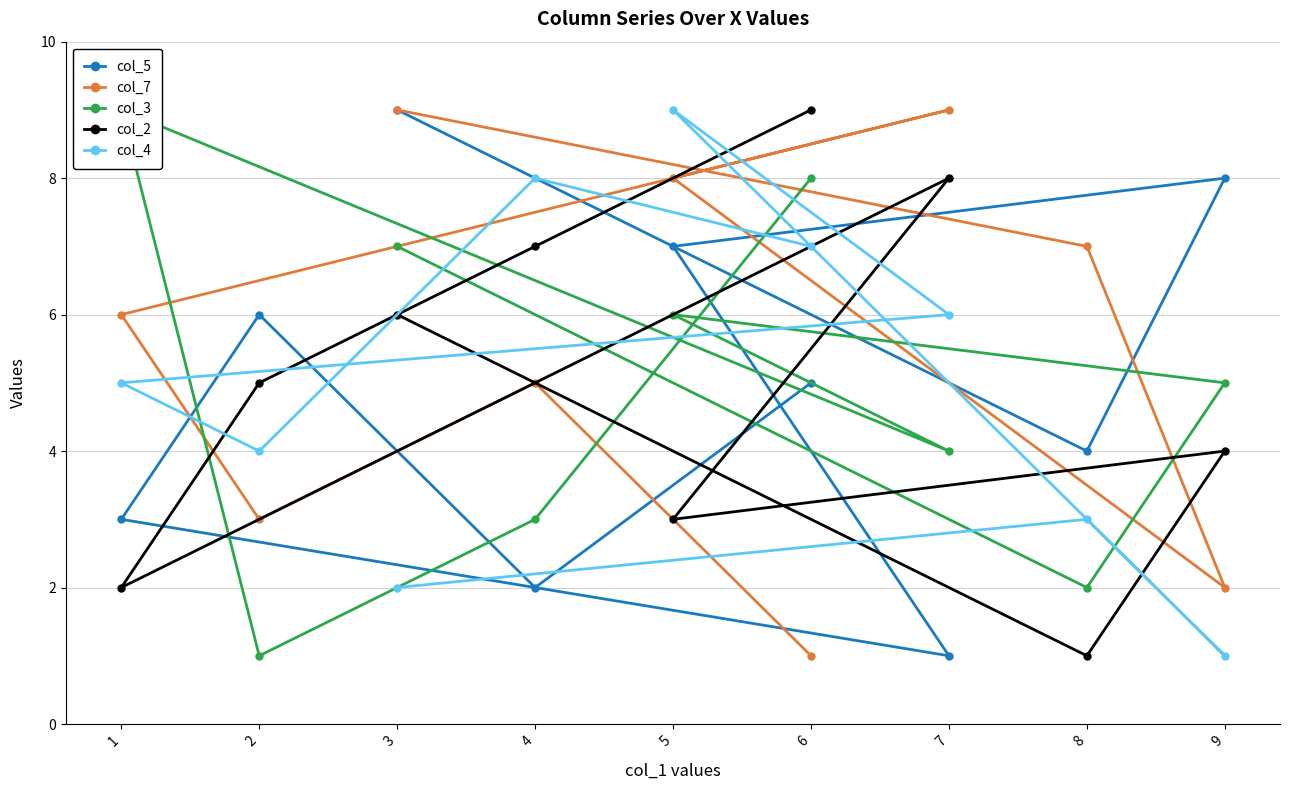

Is it true that col_3 equals 3 at 5?

False